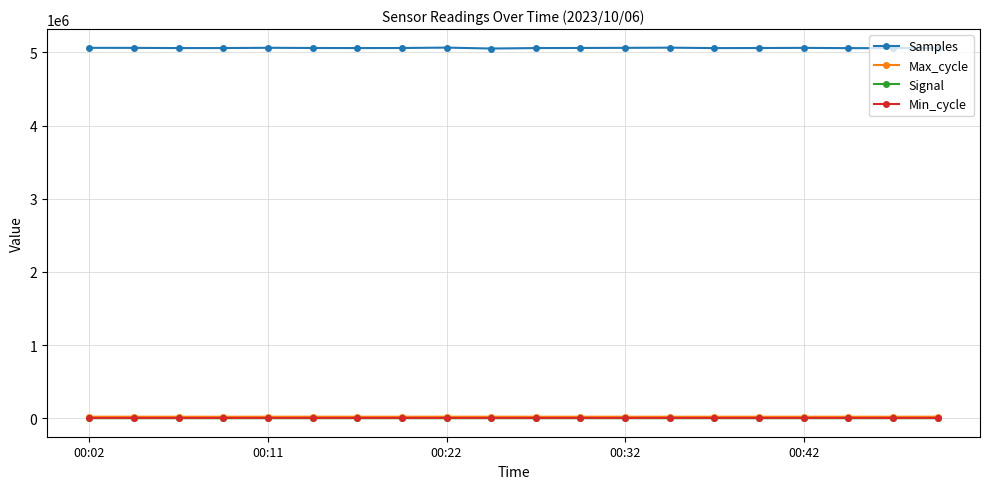

Which series has the widest spread of values?

Samples